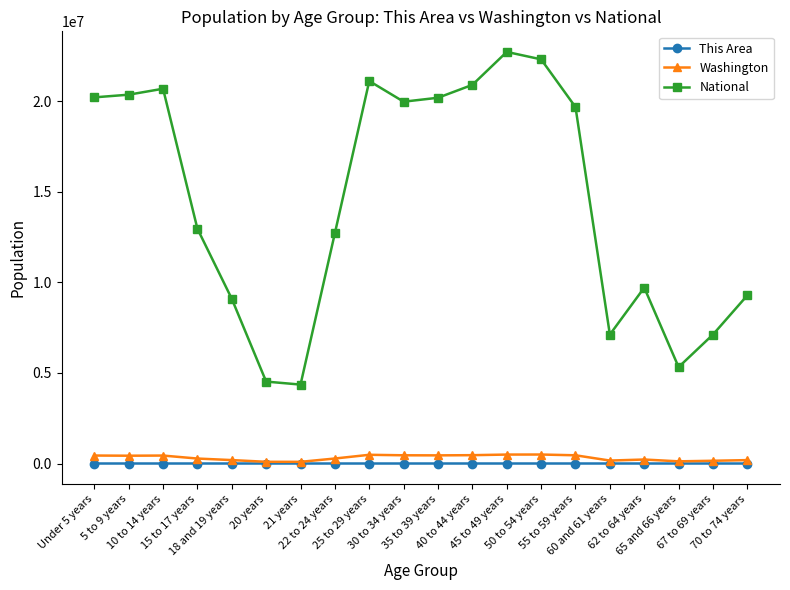

What is the maximum value for Washington?

495296